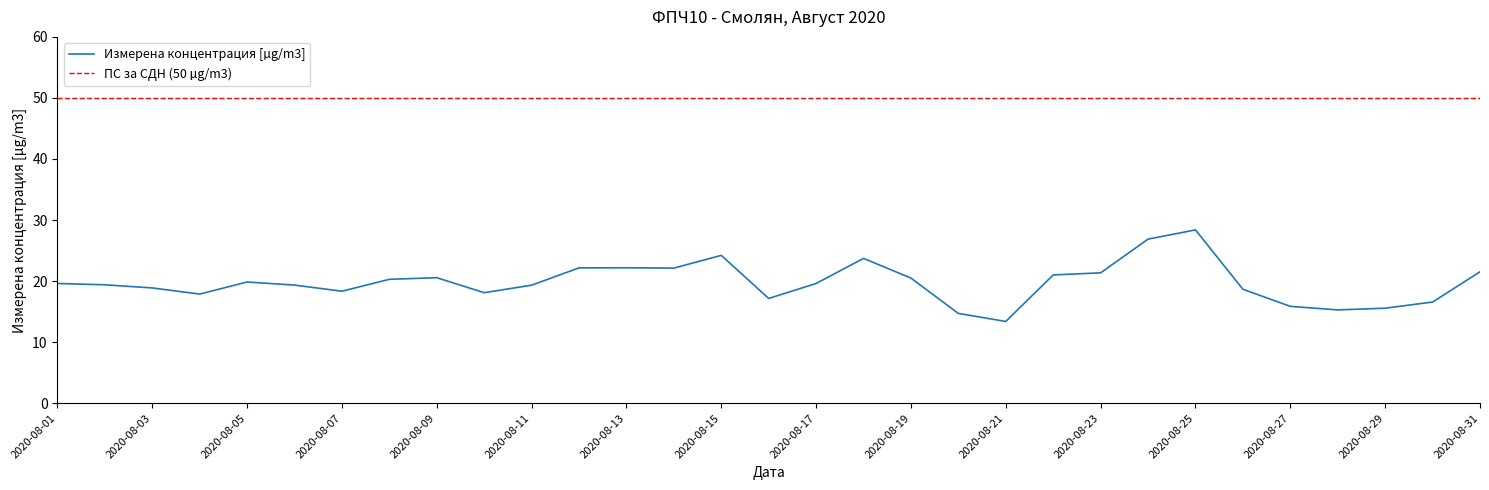

List the labels in order of value, smallest first.

2020-08-21, 2020-08-20, 2020-08-28, 2020-08-29, 2020-08-27, 2020-08-30, 2020-08-16, 2020-08-04, 2020-08-10, 2020-08-07, 2020-08-26, 2020-08-03, 2020-08-11, 2020-08-06, 2020-08-02, 2020-08-17, 2020-08-01, 2020-08-05, 2020-08-08, 2020-08-19, 2020-08-09, 2020-08-22, 2020-08-23, 2020-08-31, 2020-08-14, 2020-08-12, 2020-08-13, 2020-08-18, 2020-08-15, 2020-08-24, 2020-08-25